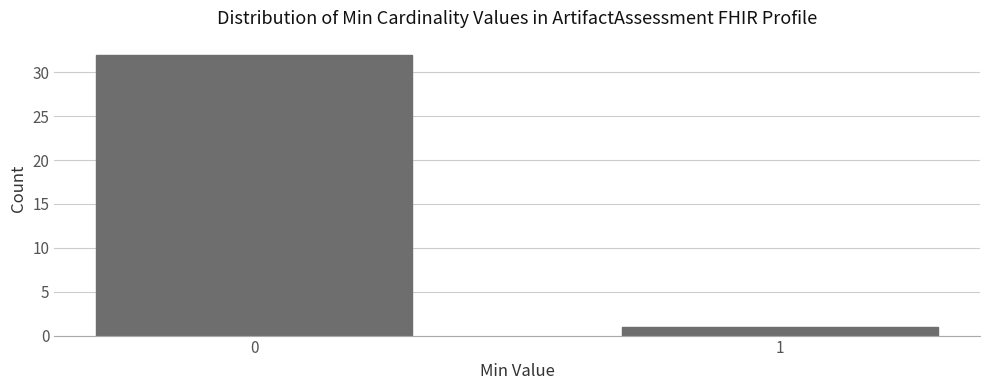

Reading left to right, list all the values displayed in this chart.

0=32	1=1